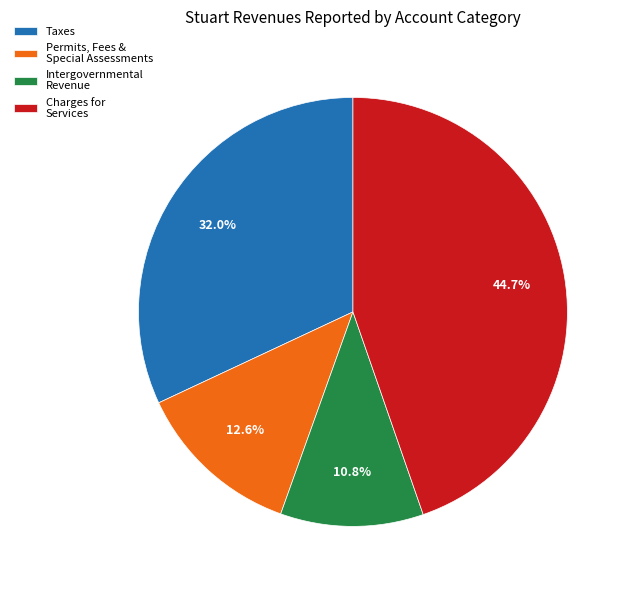

What percentage is the Taxes slice, to the nearest percent?

32%